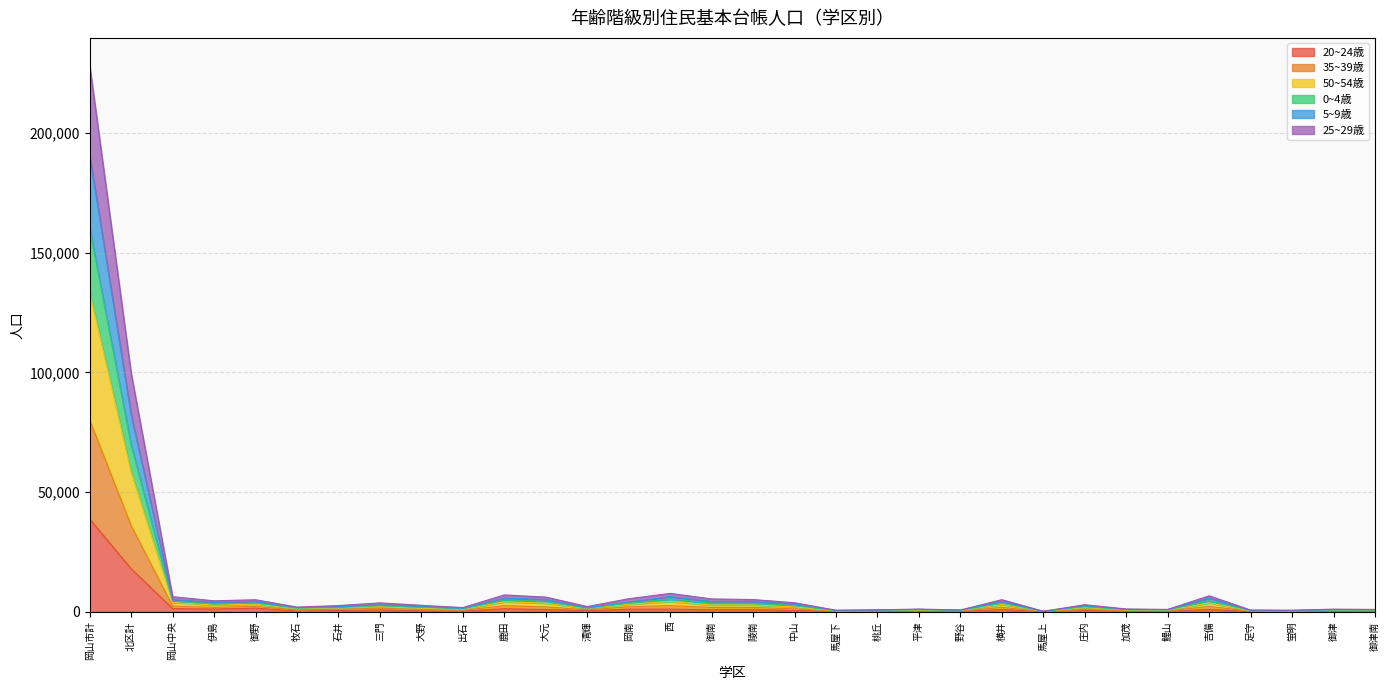

What is the label of the 5th point from the right?

吉備